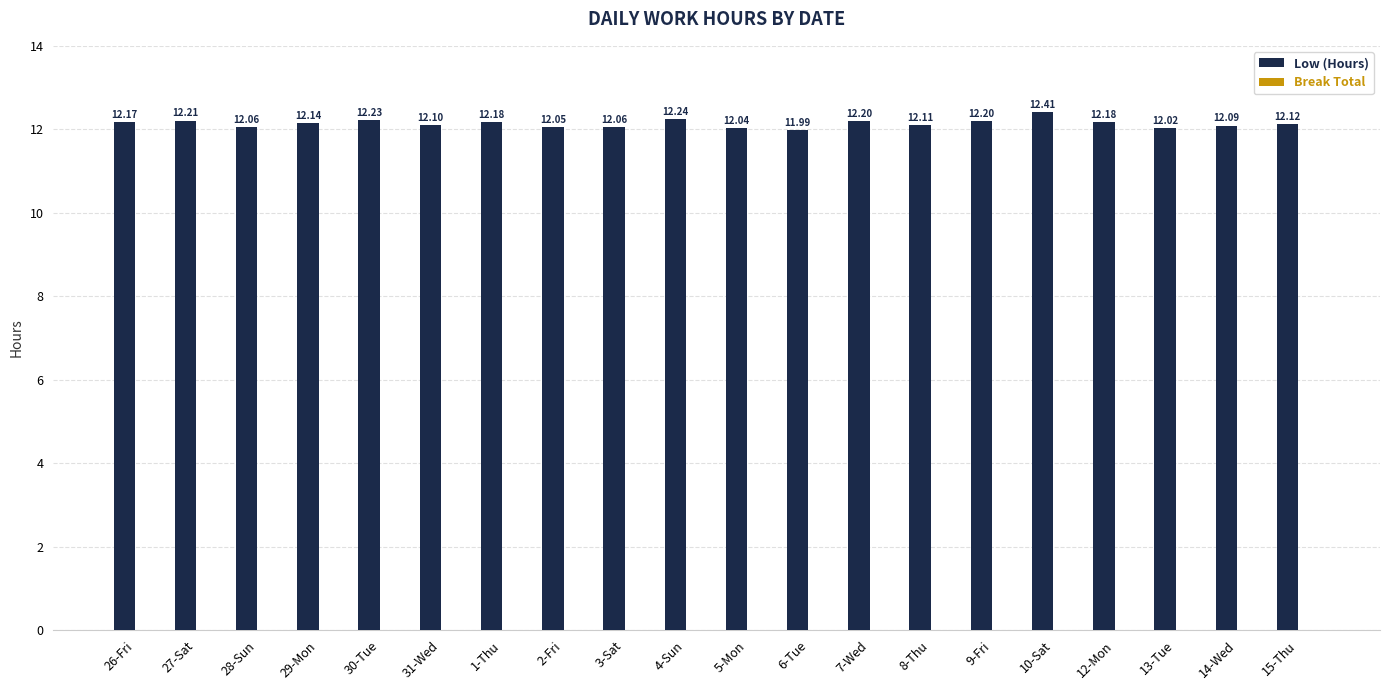

Which has a higher value, 12-Mon or 6-Tue?

12-Mon